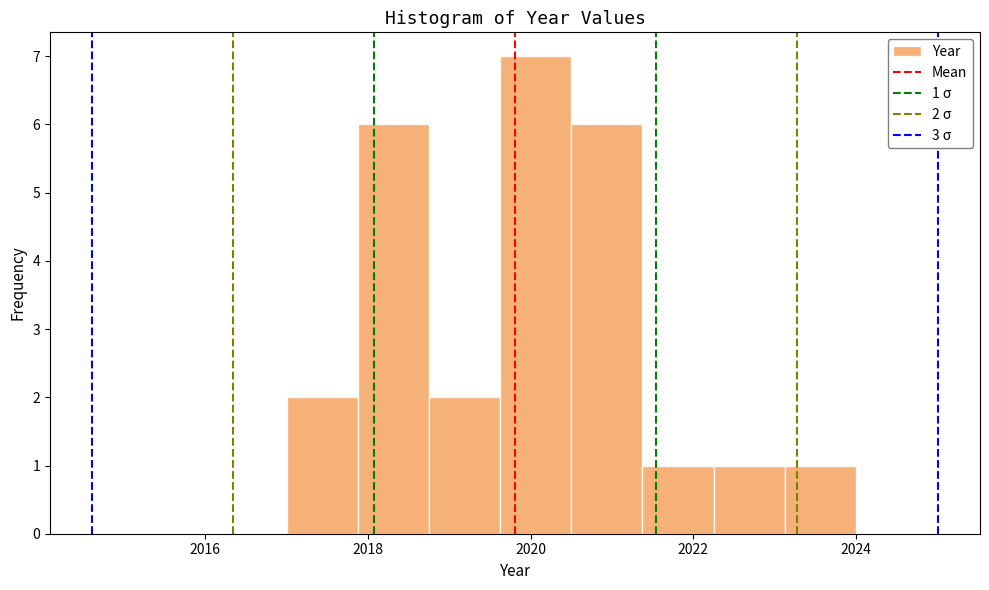

Over which range of the x-axis is the bar tallest?

2019.6 to 2020.6